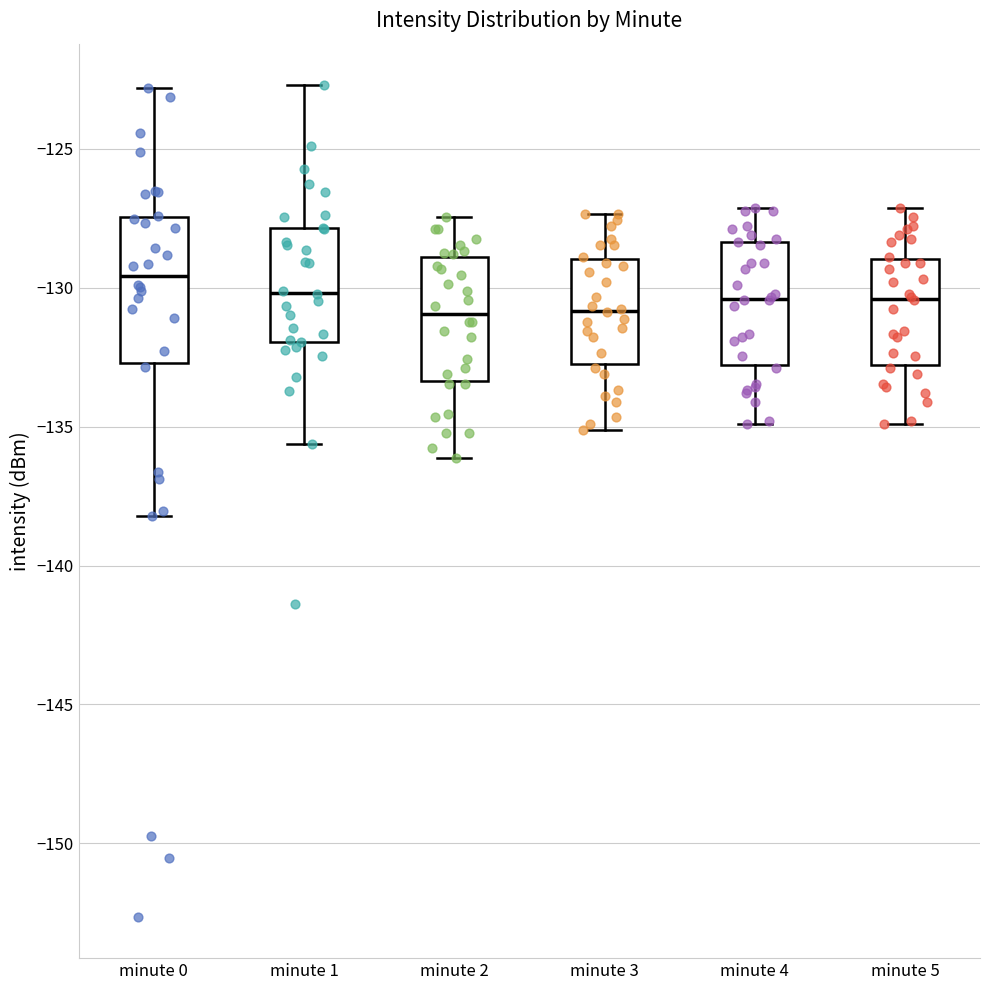

Reading left to right, read every box against the y-axis: the position of its median line, the range the box covers, and the ends of its whiskers. The values are not printed on the chart, so give them approximately, as read against the axis.

minute 0: median -129.5, box -132.5 to -127.5, whiskers -138.0 to -123.0
minute 1: median -130.0, box -132.0 to -128.0, whiskers -135.5 to -122.5
minute 2: median -131.0, box -133.5 to -129.0, whiskers -136.0 to -127.5
minute 3: median -131.0, box -133.0 to -129.0, whiskers -135.0 to -127.5
minute 4: median -130.5, box -133.0 to -128.5, whiskers -135.0 to -127.0
minute 5: median -130.5, box -133.0 to -129.0, whiskers -135.0 to -127.0